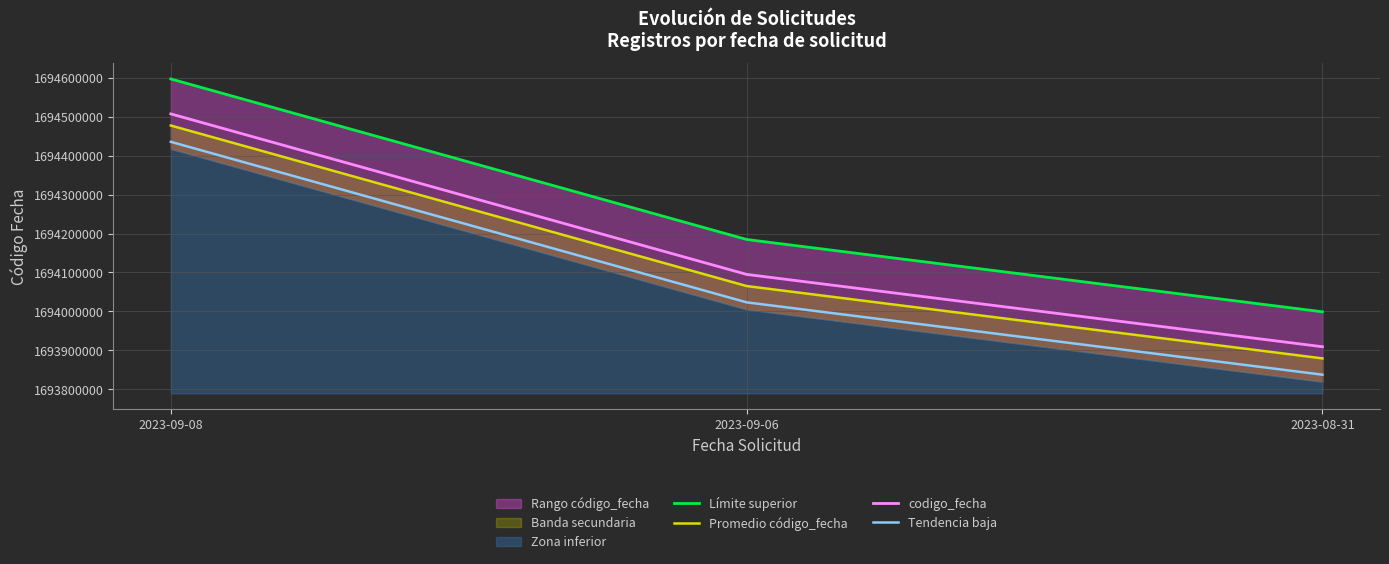

Reading left to right, extract all data points from this chart.

Límite superior: 2023-09-08=1694596994.8	2023-09-06=1694184812.8	2023-08-31=1693999042.8
Promedio código_fecha: 2023-09-08=1694477404.4	2023-09-06=1694065222.4	2023-08-31=1693879452.4
codigo_fecha: 2023-09-08=1694507302.0	2023-09-06=1694095120.0	2023-08-31=1693909350.0
Tendencia baja: 2023-09-08=1694435547.8	2023-09-06=1694023365.8	2023-08-31=1693837595.8